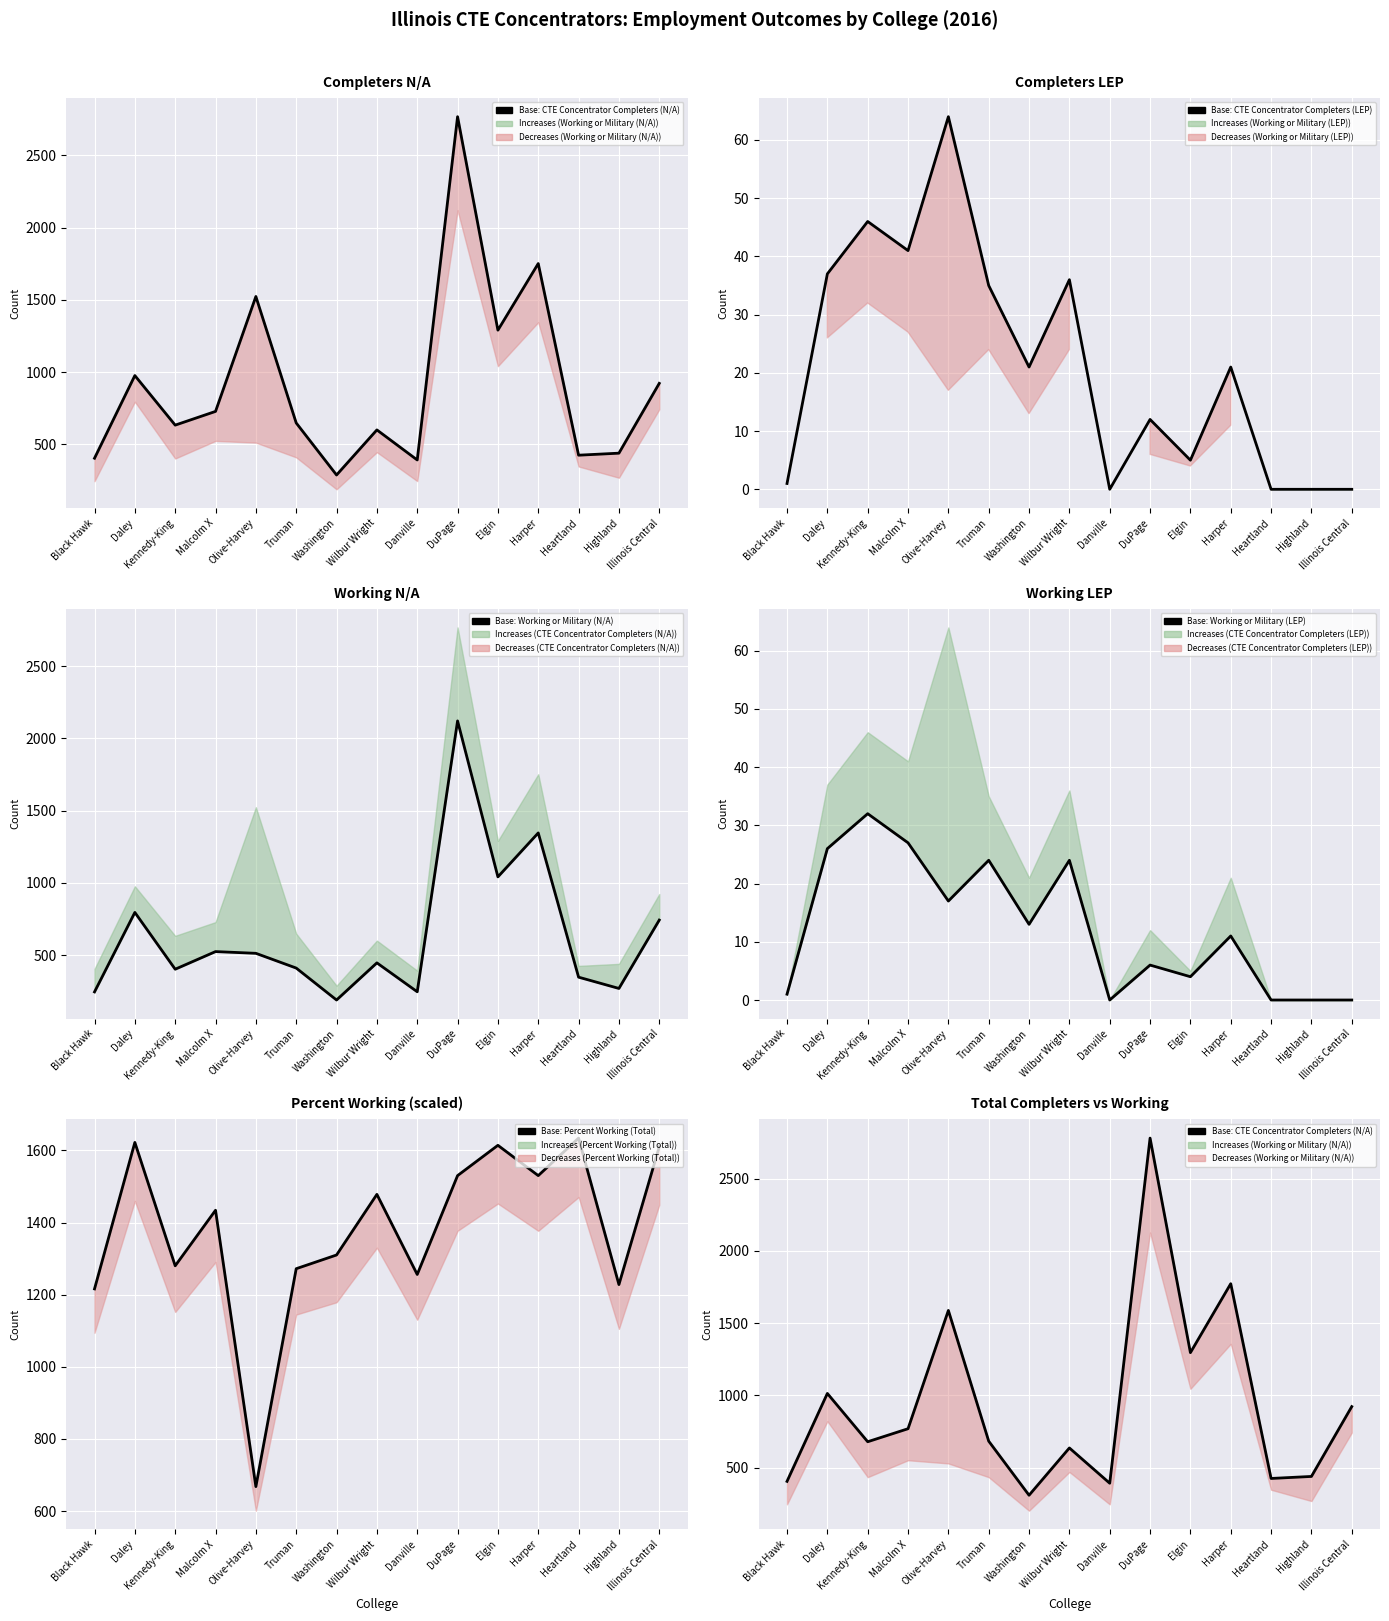

At which category does the chart reach its peak across all series?

DuPage